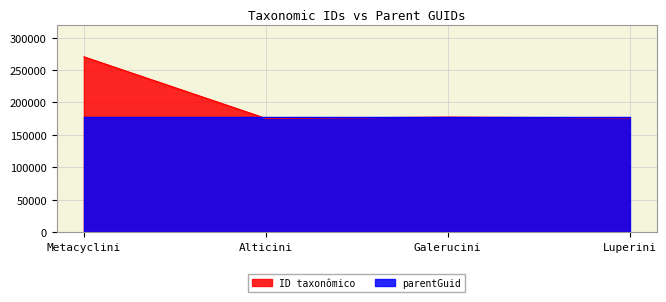

At which category does the chart reach its peak across all series?

Metacyclini